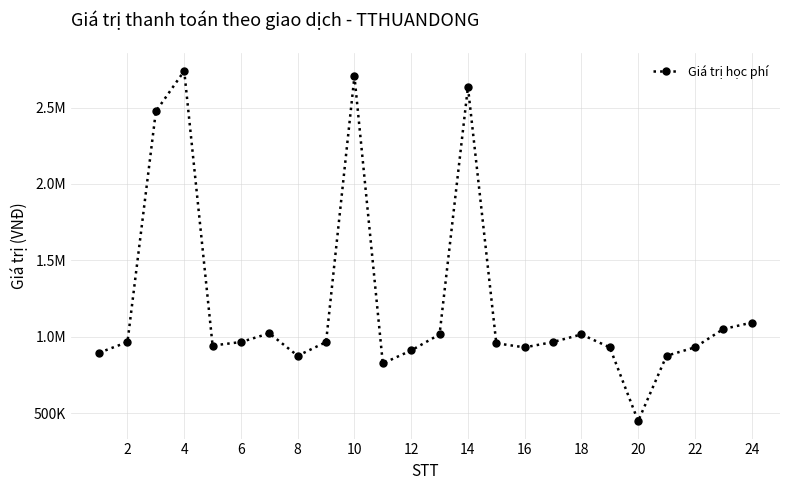

What is the maximum value shown in the chart?

2740000